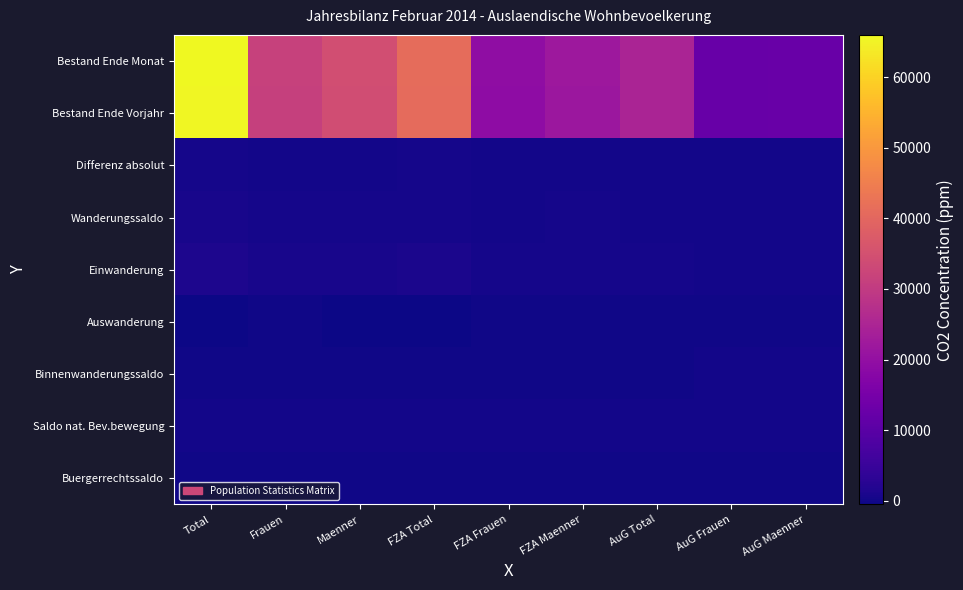

Rank the series at FZA Frauen from highest to lowest value.

Bestand Ende Monat, Bestand Ende Vorjahr, Einwanderung, Wanderungssaldo, Differenz absolut, Saldo nat. Bev.bewegung, Buergerrechtssaldo, Binnenwanderungssaldo, Auswanderung